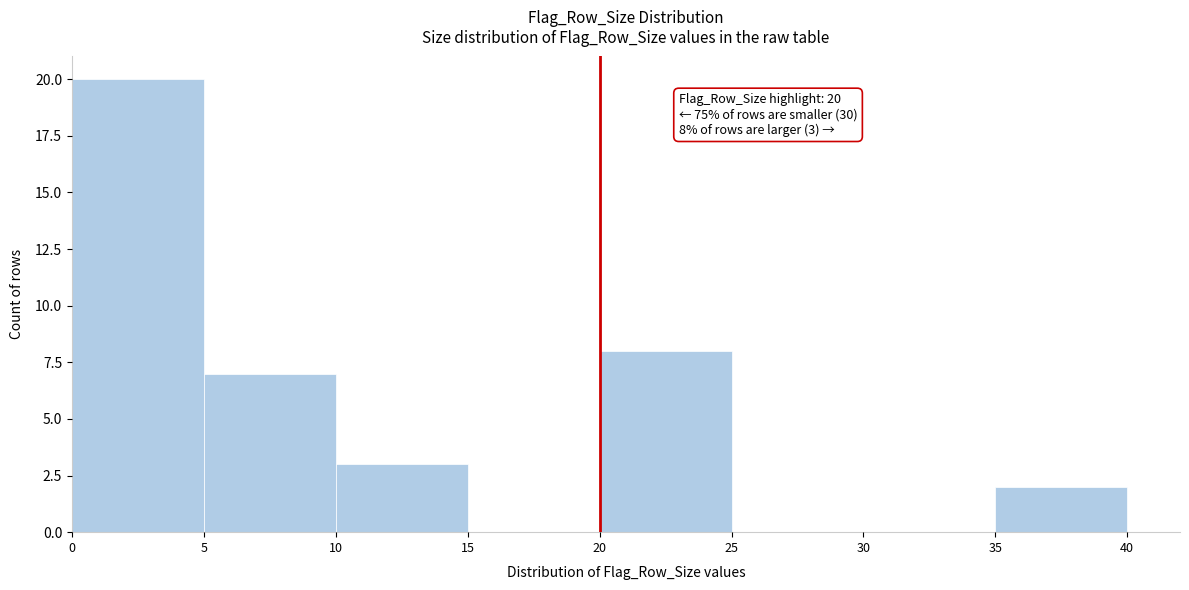

Over which range of the x-axis is the bar tallest?

0 to 5